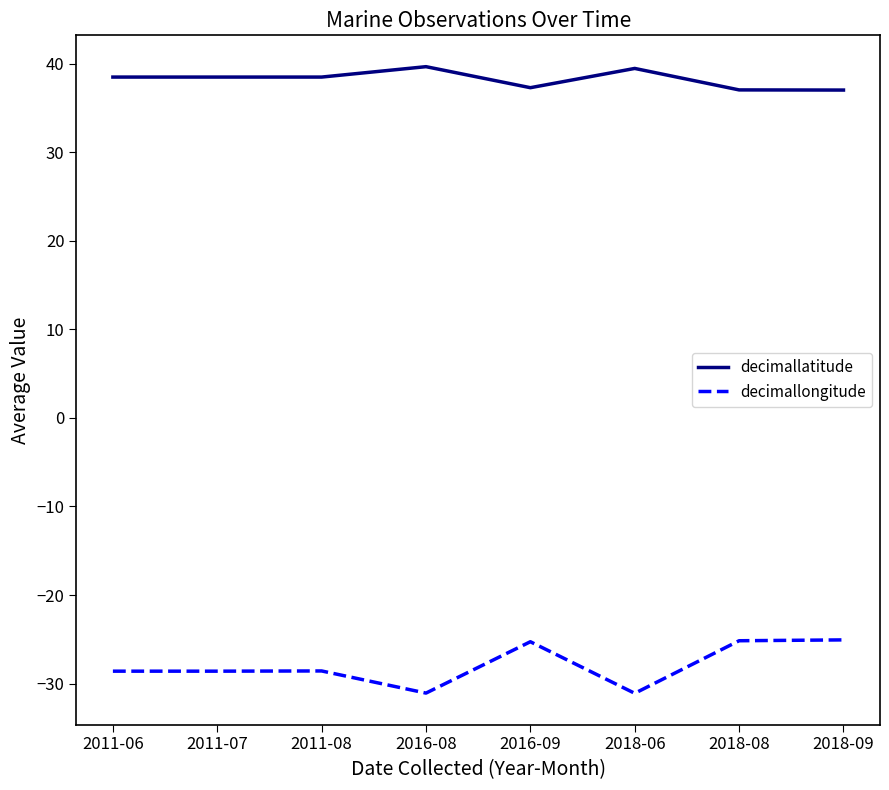

What is the greatest value displayed?

39.7